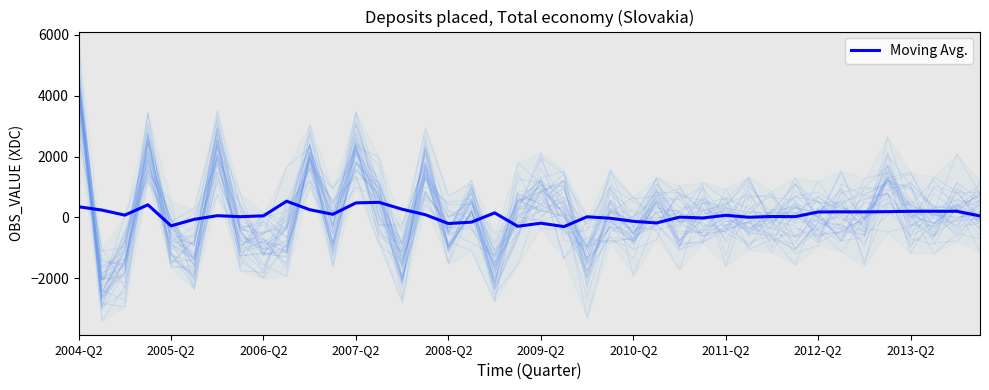

Is it true that the value at 15 is 91.6?

True